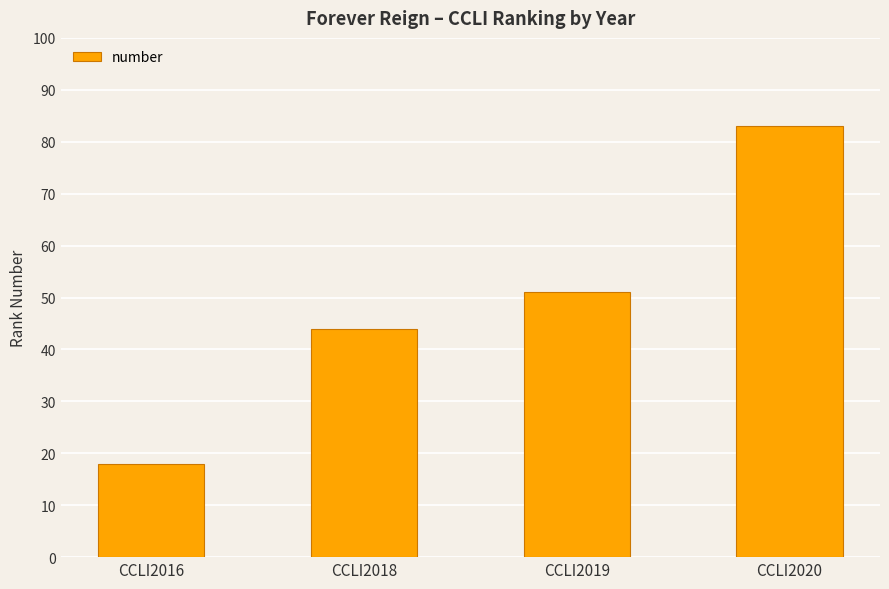

List the labels in order of value, smallest first.

CCLI2016, CCLI2018, CCLI2019, CCLI2020